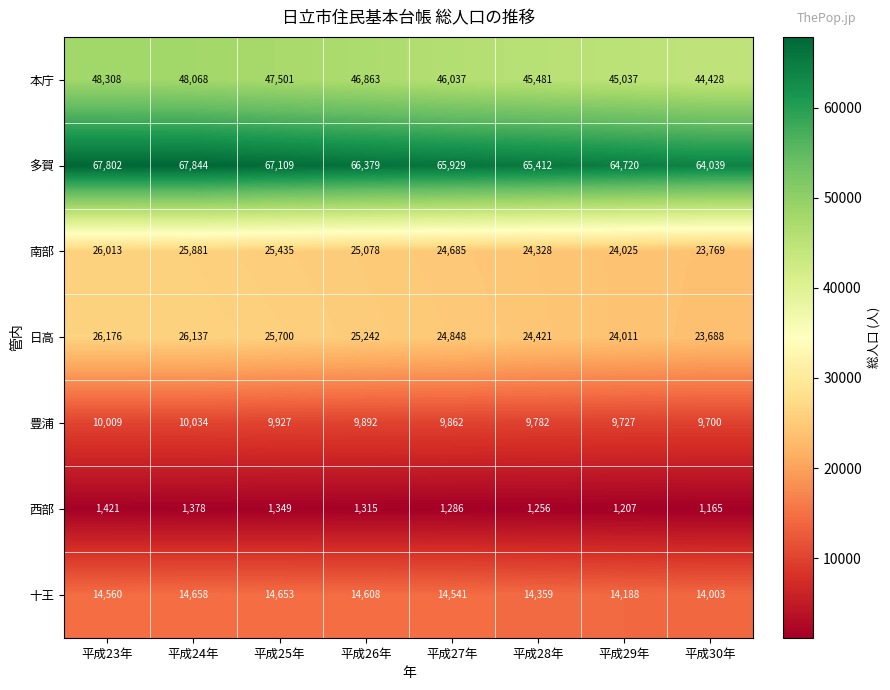

Which series has the widest spread of values?

本庁